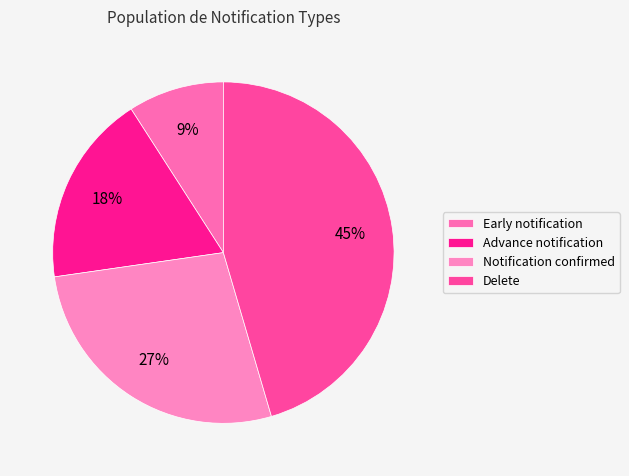

Which slice is the largest?

Delete